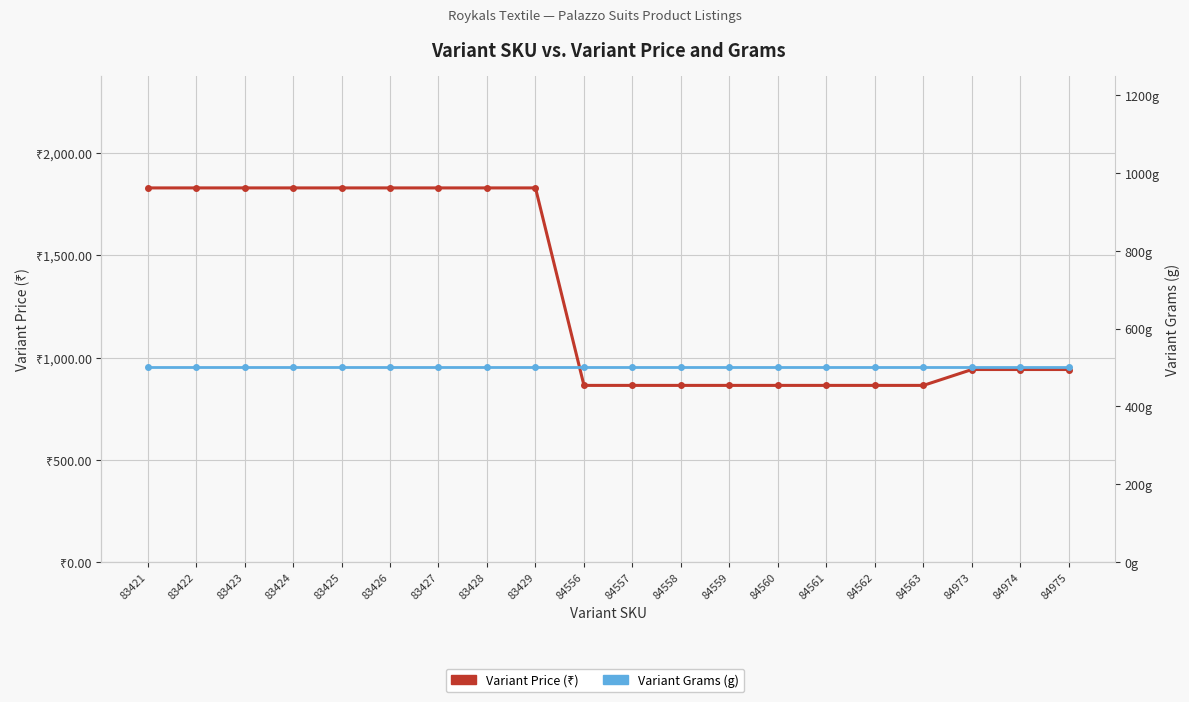

The value of Variant Grams at 84973 is 789.7. True or false?

False